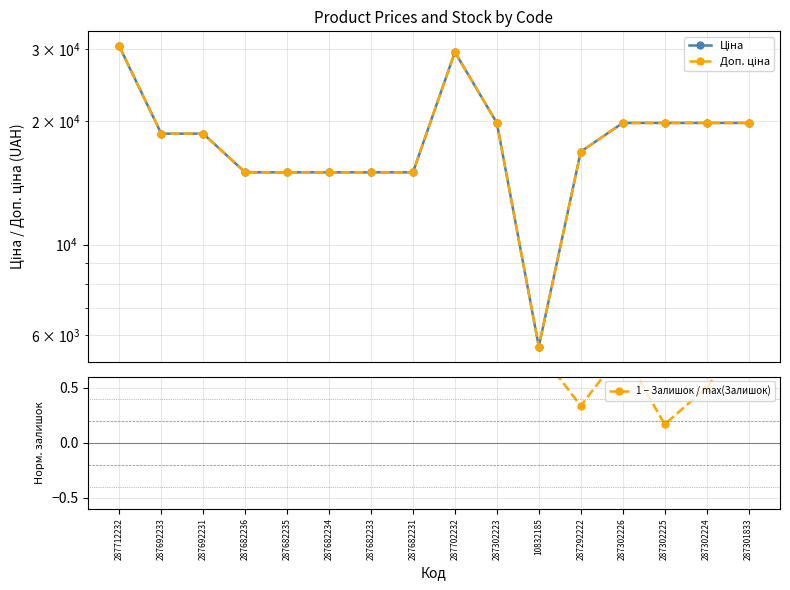

Is this an area chart (filled region under the line)?

No